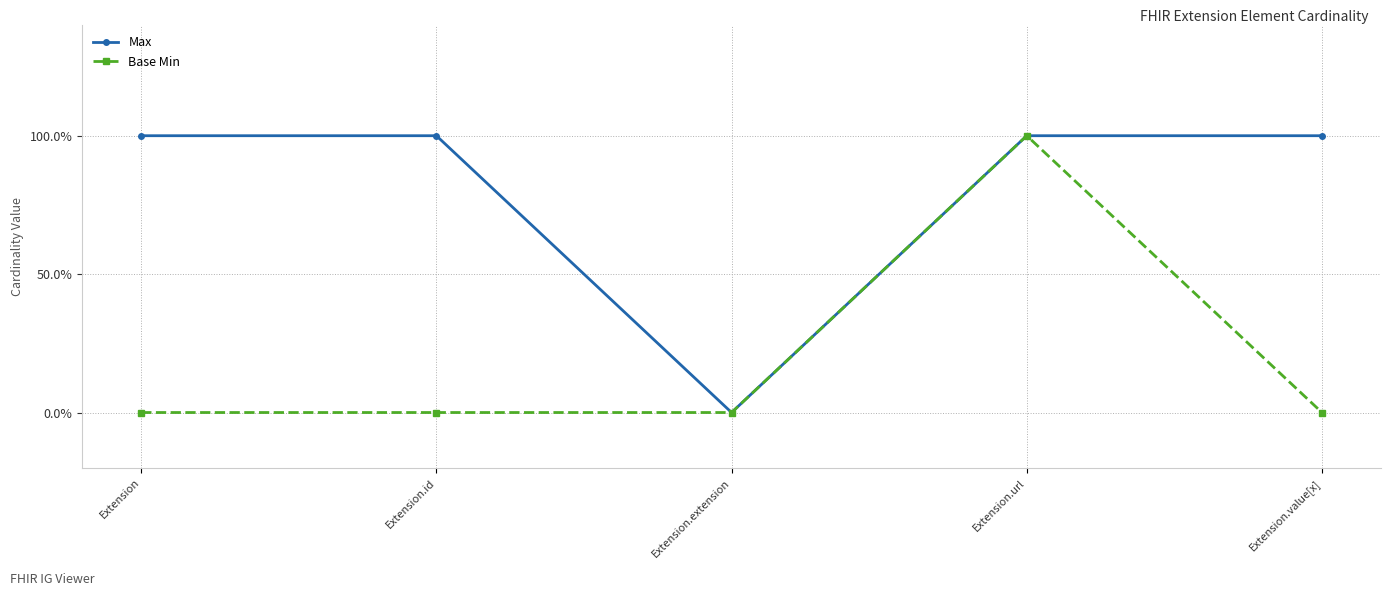

Does the chart have visible grid lines?

Yes